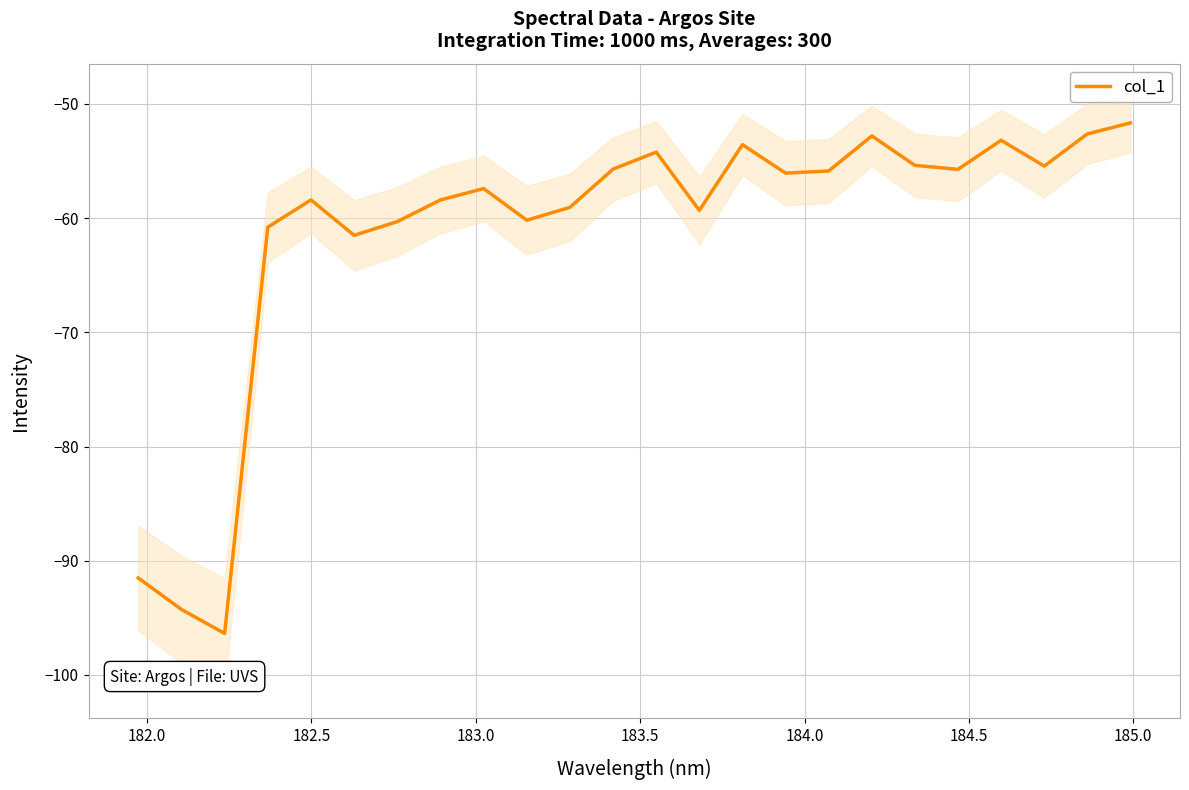

What is the value of the 15th point from the left?

-53.6